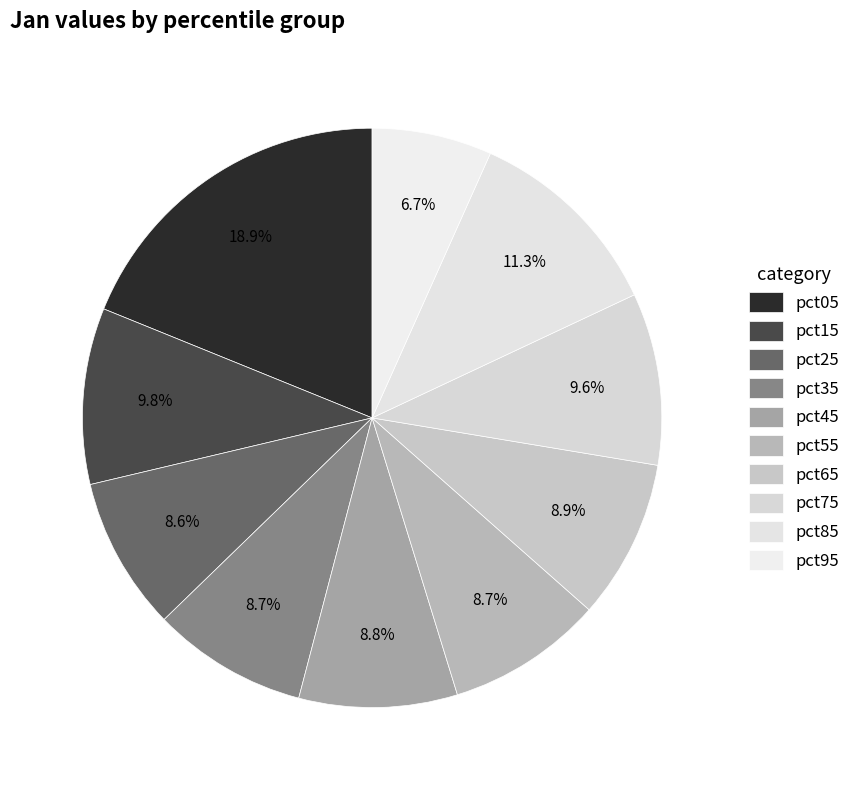

The pct55 slice represents 9% of the pie. True or false?

True